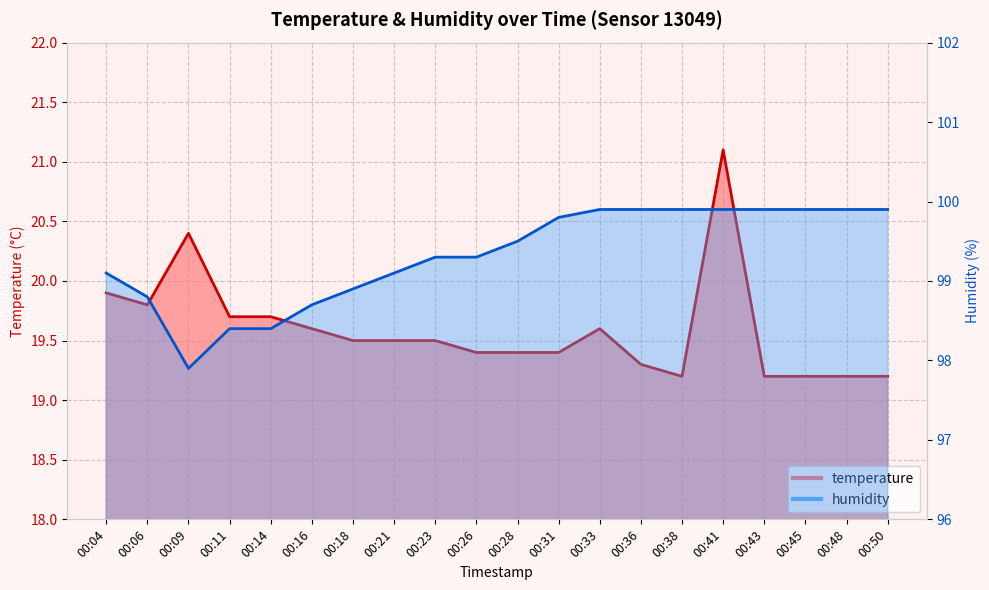

What is the maximum value for humidity?

99.9